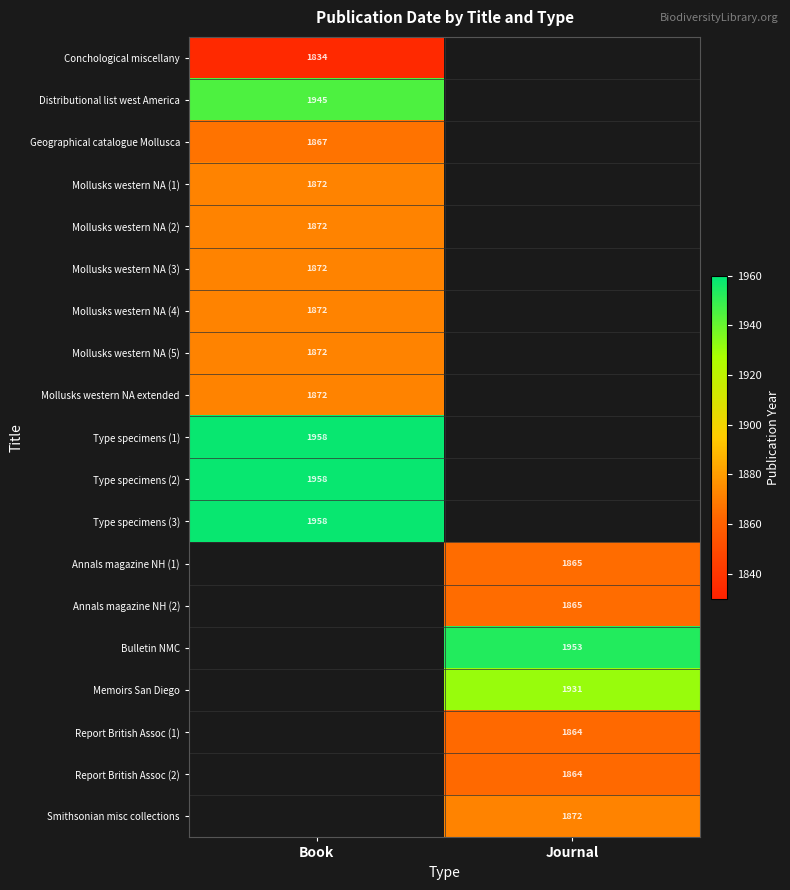

How many categories are shown in the chart?

2